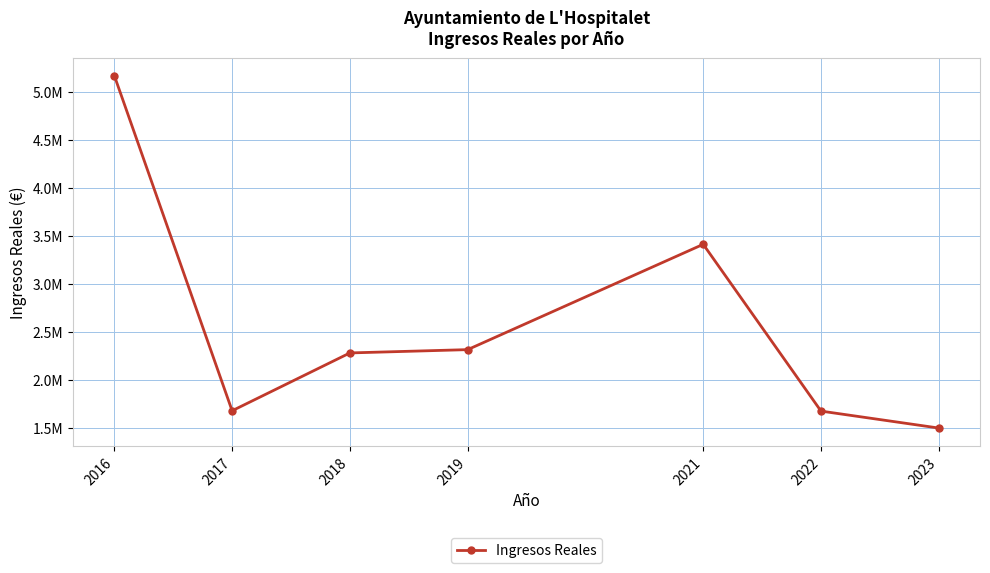

Does the chart have visible grid lines?

Yes